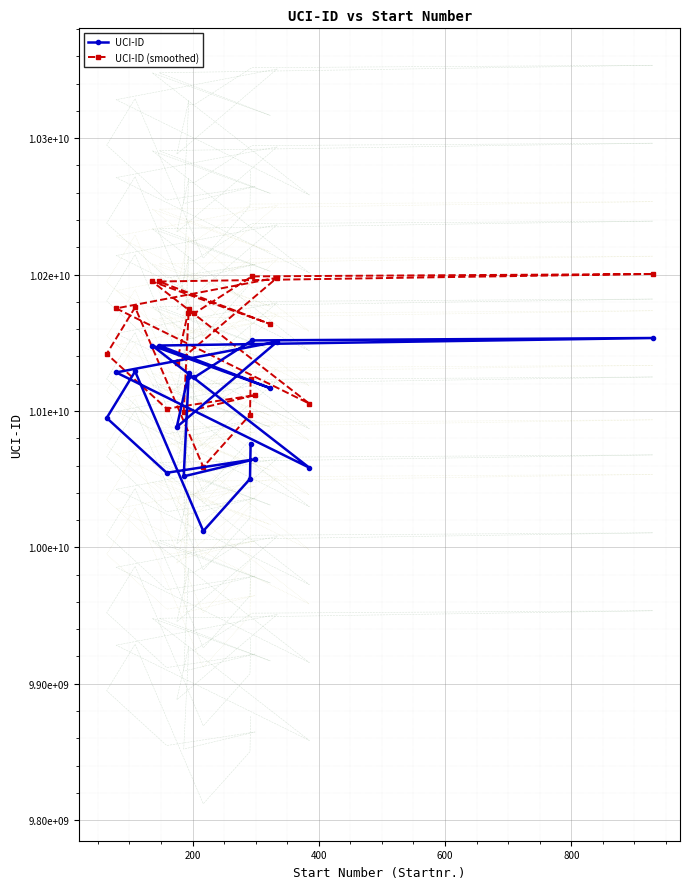

What is the average value of the UCI-ID (smoothed) series?

10149662366.2